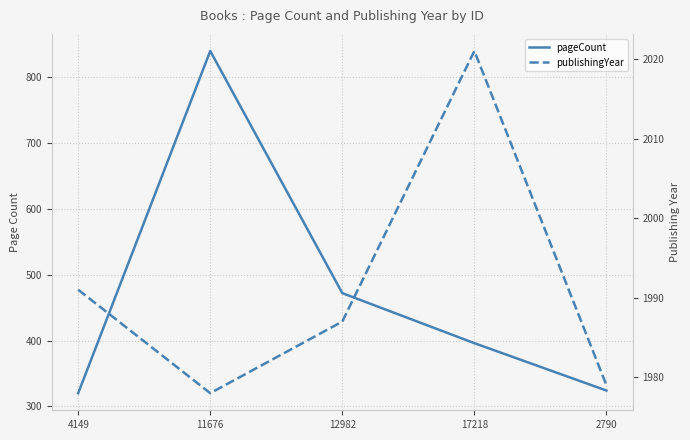

What is the difference between the highest and lowest values at 4149?

1671